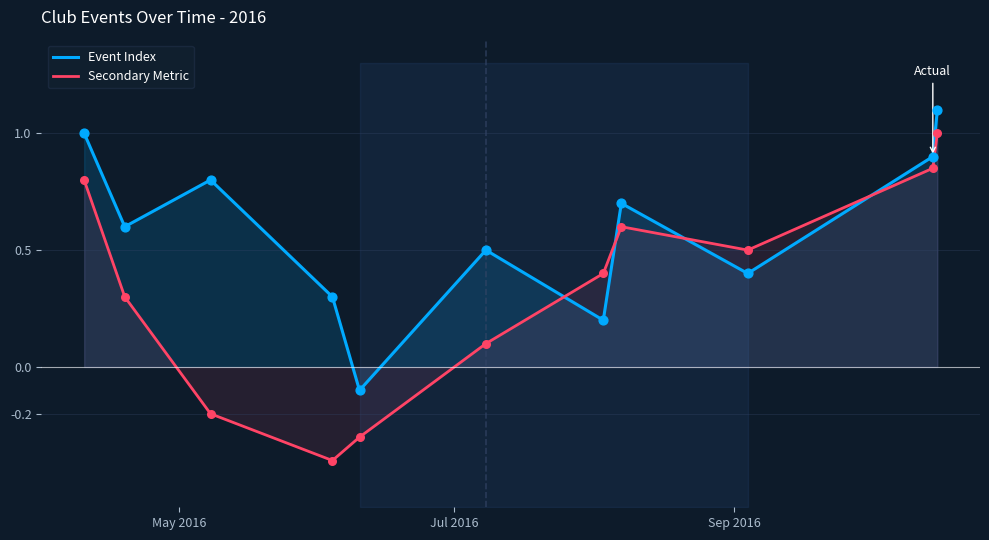

How many intersections are there between Secondary Metric and Event Index?

4